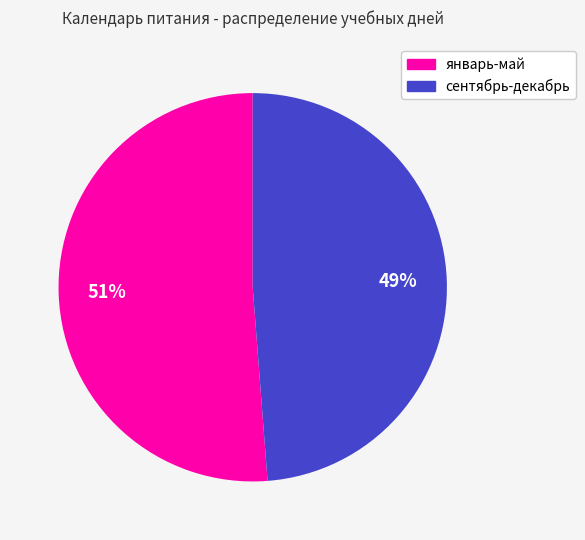

The январь-май slice represents 51% of the pie. True or false?

True